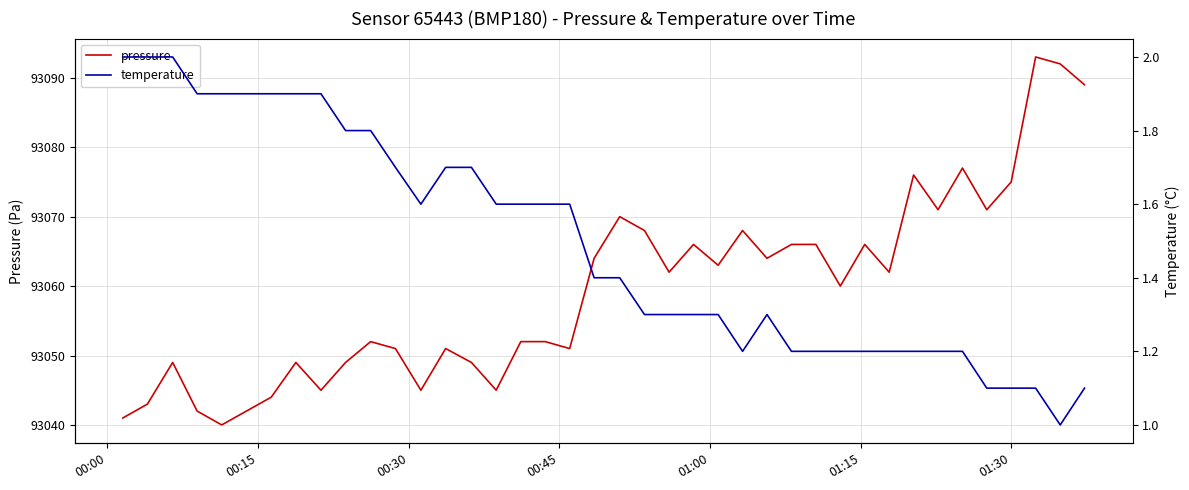

True or false: pressure and temperature cross at least once.

False